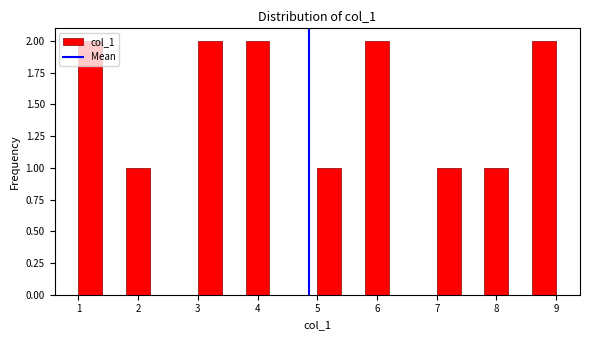

How tall is the bar that spans 8.6 to 9.0 on the x-axis? The values are not printed on the chart, so give them approximately, as read against the axis.

2